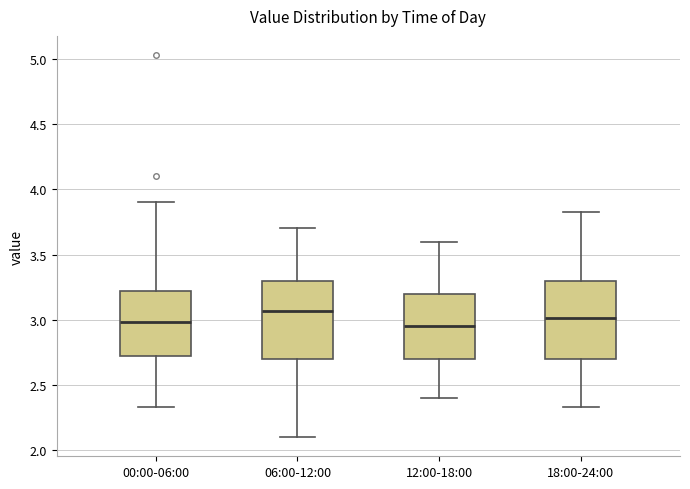

Reading left to right, read every box against the y-axis: the position of its median line, the range the box covers, and the ends of its whiskers. The values are not printed on the chart, so give them approximately, as read against the axis.

00:00-06:00: median 3.00, box 2.70 to 3.20, whiskers 2.35 to 3.90
06:00-12:00: median 3.05, box 2.70 to 3.30, whiskers 2.10 to 3.70
12:00-18:00: median 2.95, box 2.70 to 3.20, whiskers 2.40 to 3.60
18:00-24:00: median 3.00, box 2.70 to 3.30, whiskers 2.35 to 3.85